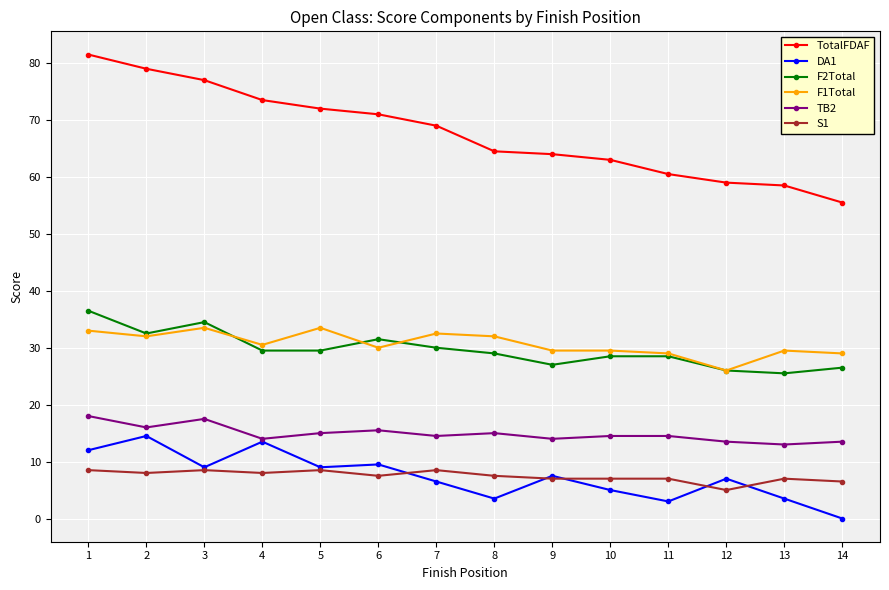

Which series has the widest spread of values?

TotalFDAF